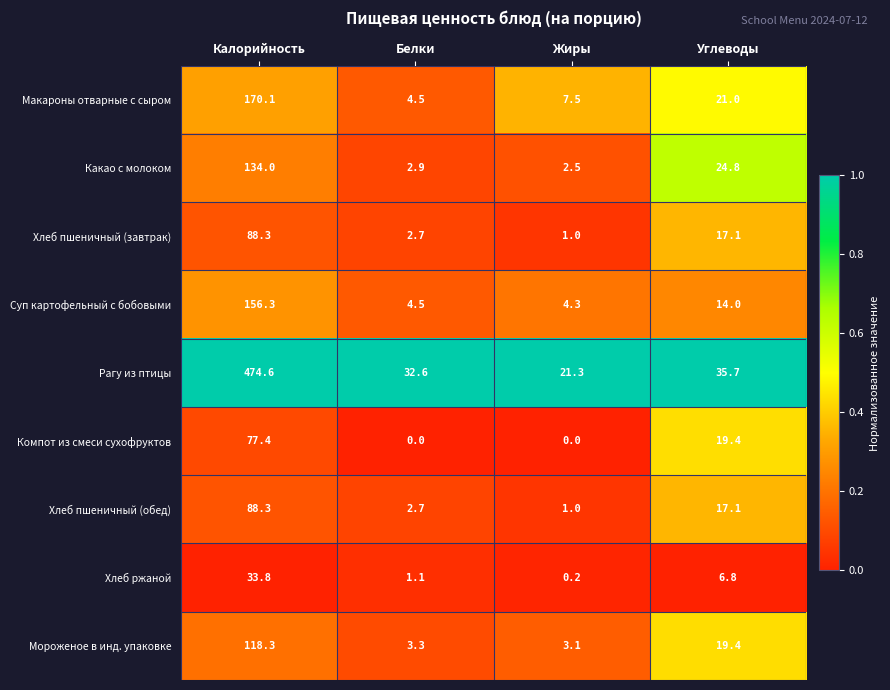

What is the sum of the Хлеб пшеничный (обед) values at Калорийность and Углеводы?

105.4